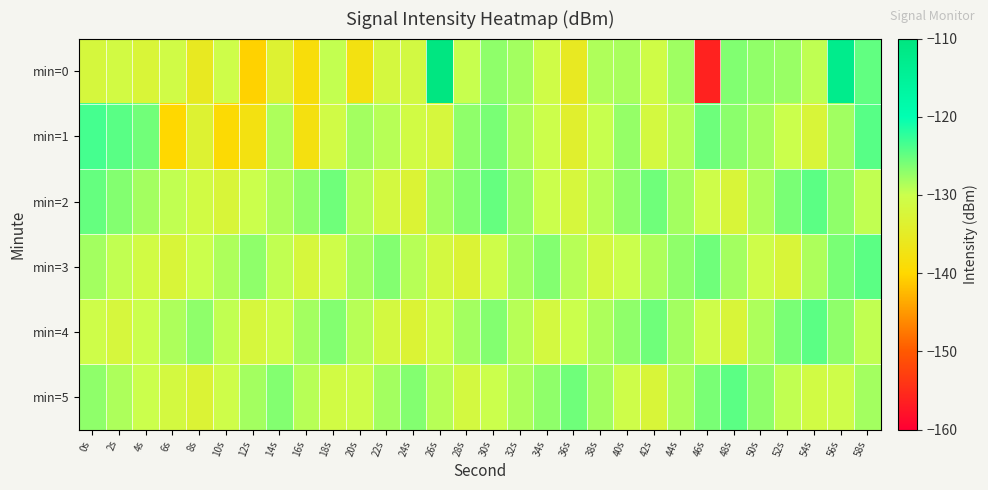

At which category is the sum across all series the highest?

56s